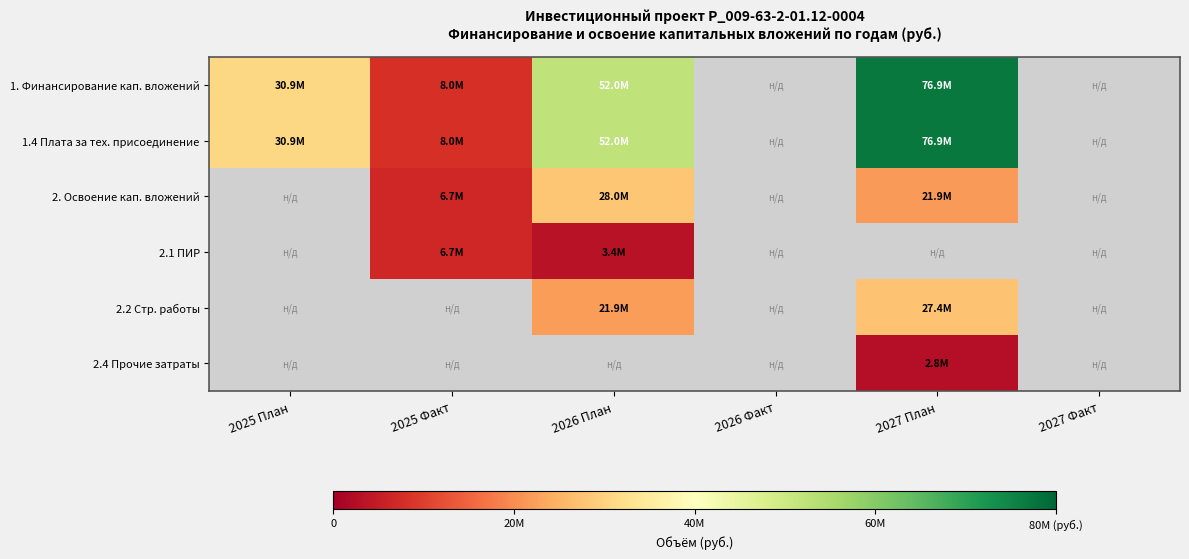

Which series changed the most between 2025 План and 2025 Факт?

1. Финансирование кап. вложений